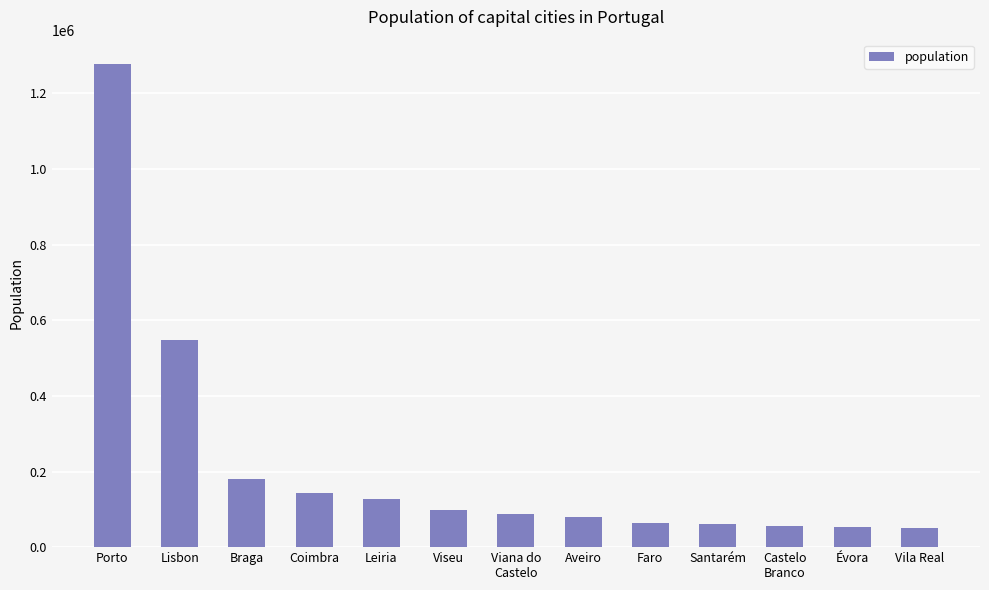

What is the sum of all values?

2833459